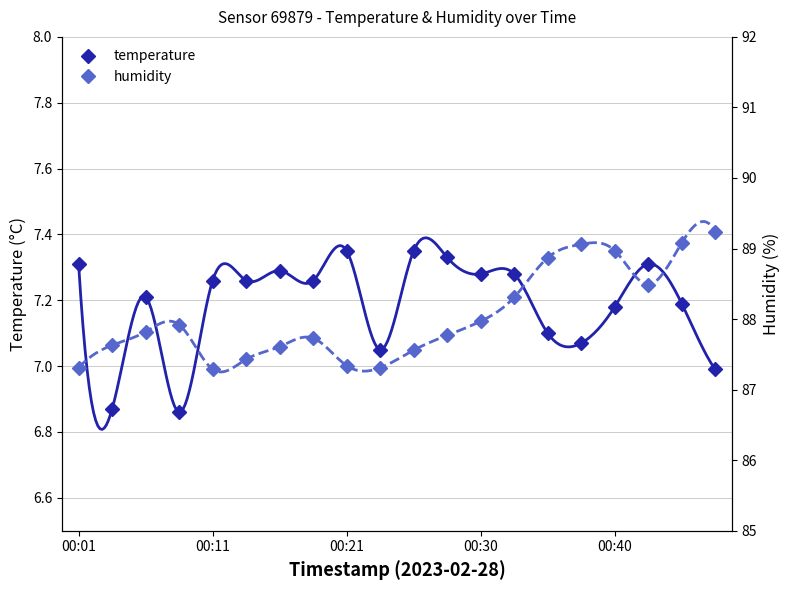

Which series has the widest spread of values?

humidity